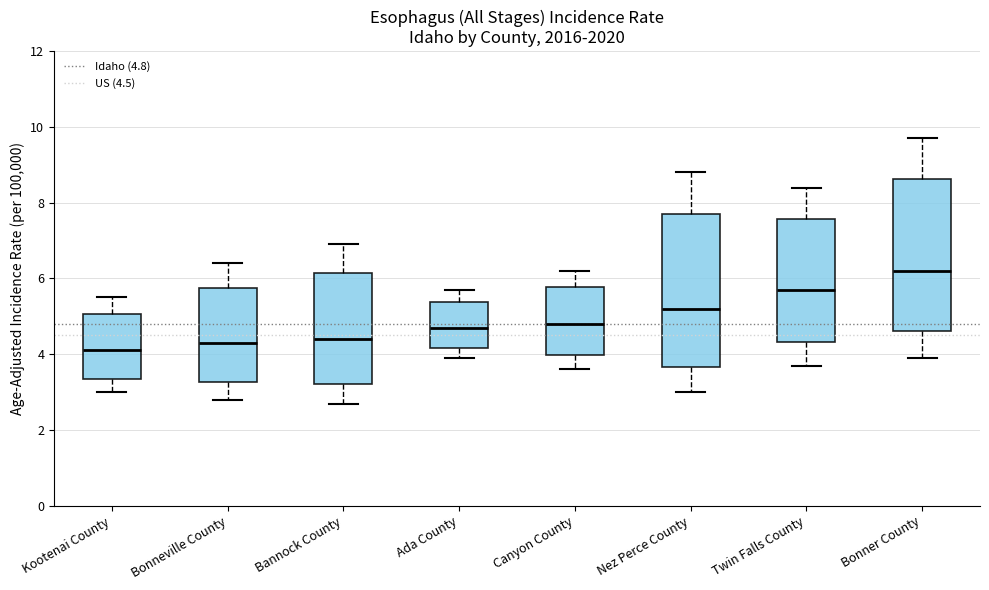

Where does the median line of the box for Bannock County sit on the y-axis? The values are not printed on the chart, so give them approximately, as read against the axis.

4.4